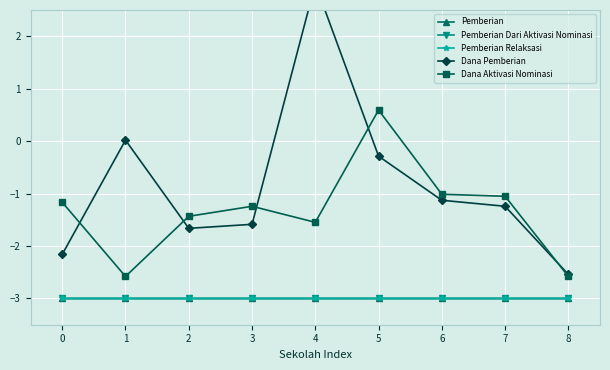

Reading left to right, what are all the values shown in this chart?

Pemberian: 0=-3.0	1=-3.0	2=-3.0	3=-3.0	4=-3.0	5=-3.0	6=-3.0	7=-3.0	8=-3.0
Pemberian Dari Aktivasi Nominasi: 0=-3.0	1=-3.0	2=-3.0	3=-3.0	4=-3.0	5=-3.0	6=-3.0	7=-3.0	8=-3.0
Pemberian Relaksasi: 0=-3.0	1=-3.0	2=-3.0	3=-3.0	4=-3.0	5=-3.0	6=-3.0	7=-3.0	8=-3.0
Dana Pemberian: 0=-2.2	1=0.0	2=-1.7	3=-1.6	4=3.0	5=-0.3	6=-1.1	7=-1.2	8=-2.5
Dana Aktivasi Nominasi: 0=-1.2	1=-2.6	2=-1.4	3=-1.2	4=-1.5	5=0.6	6=-1.0	7=-1.1	8=-2.6